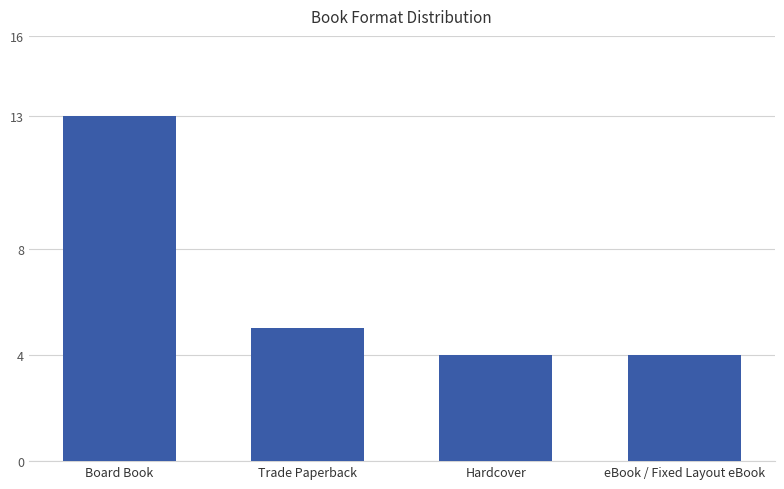

How many categories are shown in the chart?

4